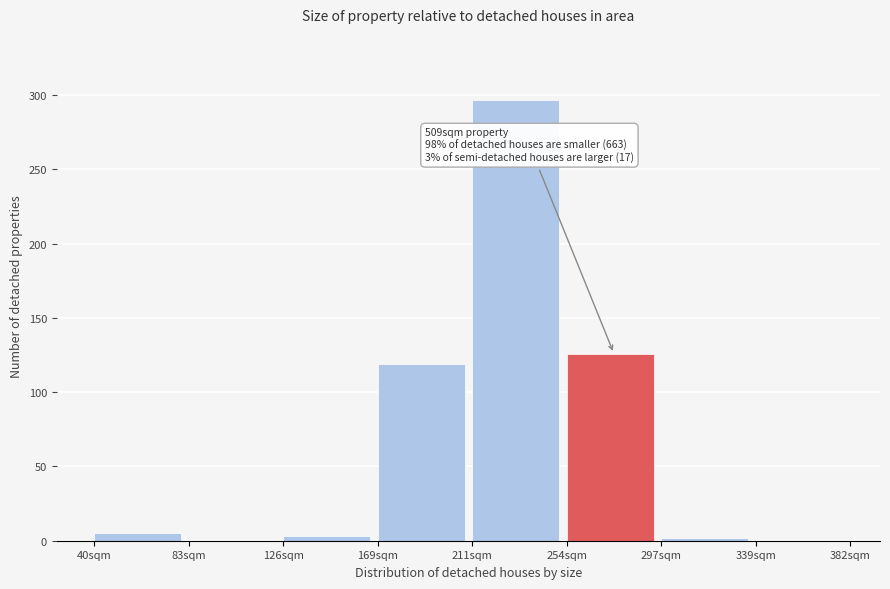

What is the greatest value displayed?

297